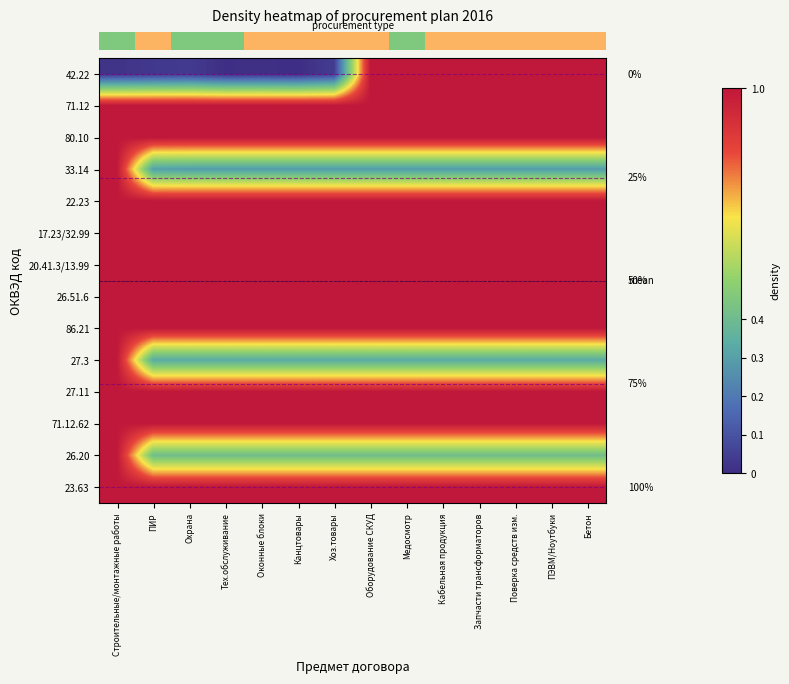

Which series has the largest range (max minus min)?

row_0